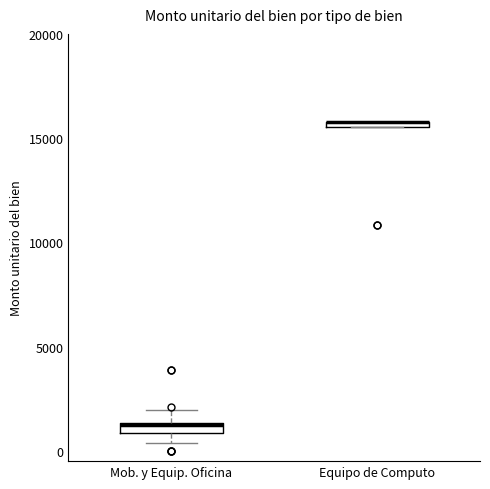

Where is the lower edge of the box for Equipo de Computo on the y-axis? The values are not printed on the chart, so give them approximately, as read against the axis.

15500